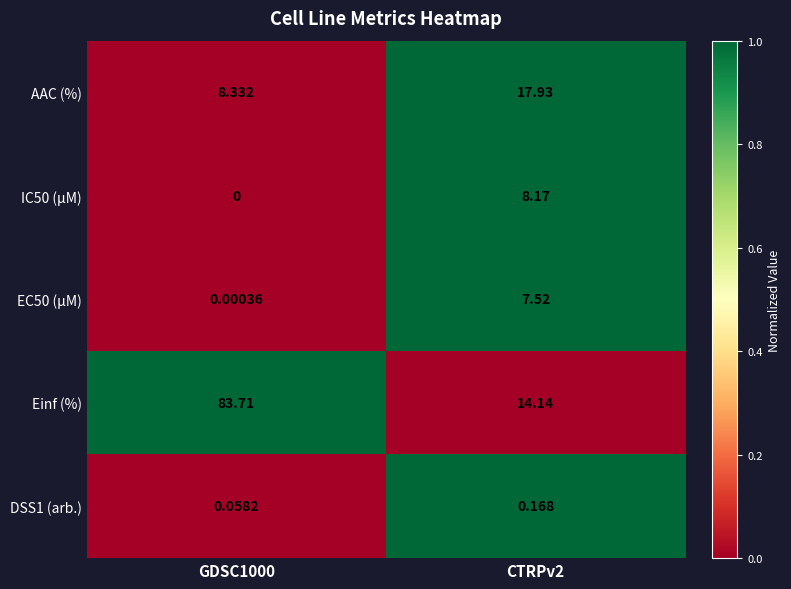

Which series has the largest total across all categories?

Einf (%)